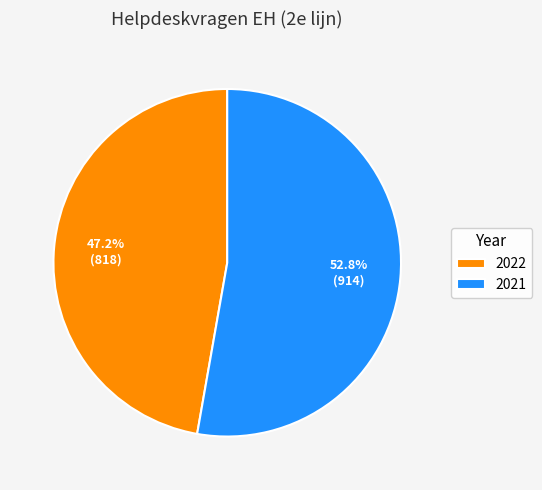

What percentage is the 2021 slice, to the nearest percent?

53%